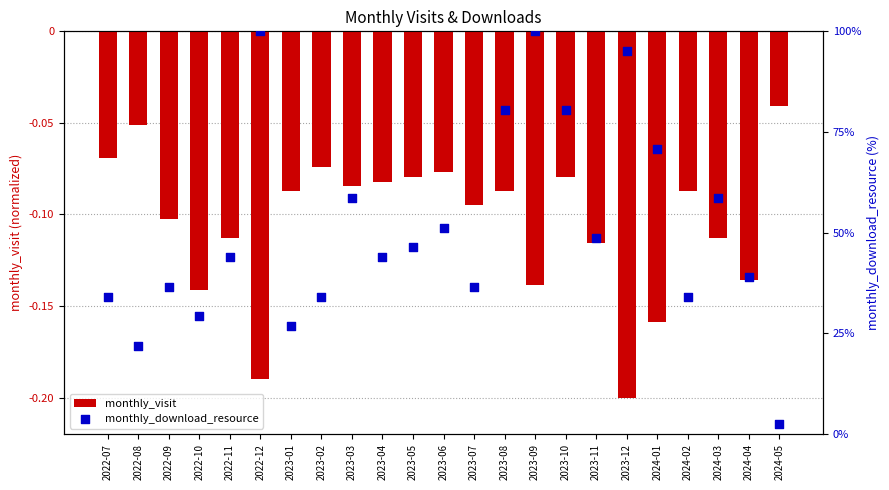

Which series contains the lowest Y value?

monthly_visit